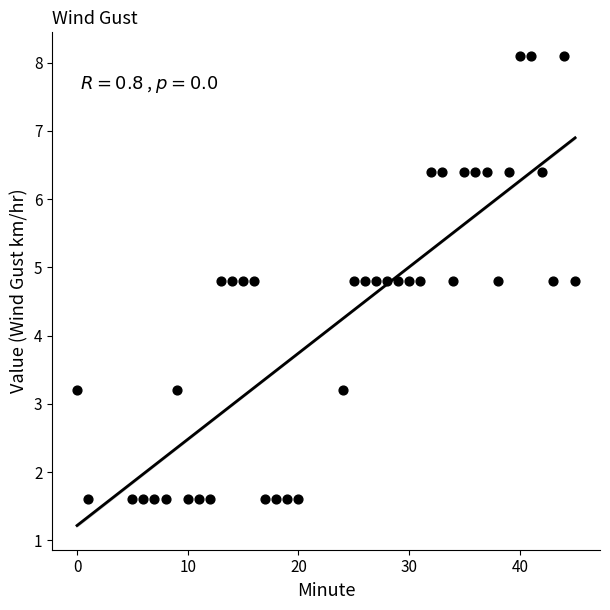

What is the range of X values (max minus min)?

45.0